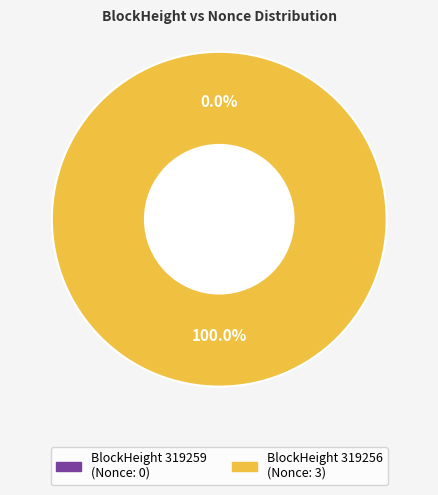

To the nearest percent, what is the difference between the 319259 and 319256 slice percentages?

100%